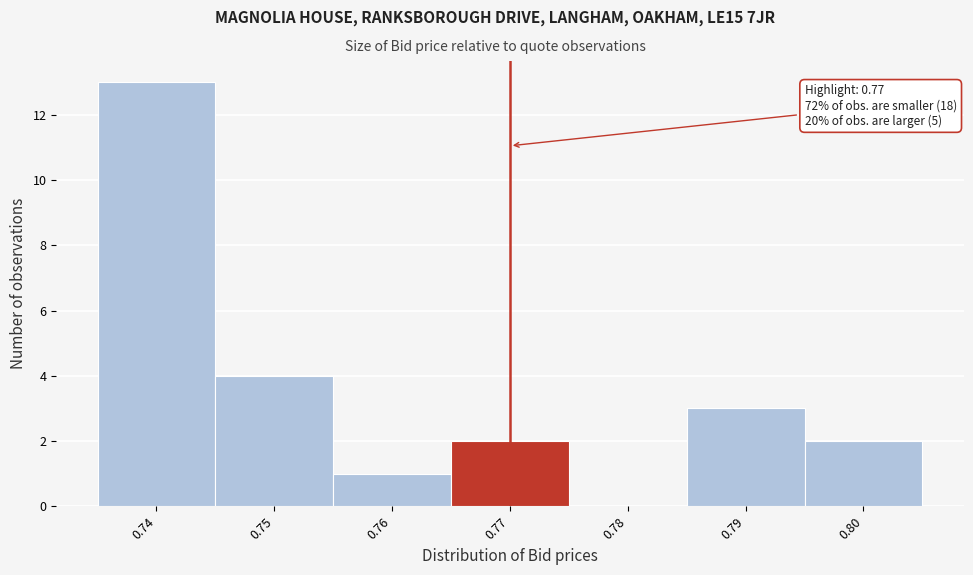

Over which range of the x-axis is the bar tallest?

0.735 to 0.745